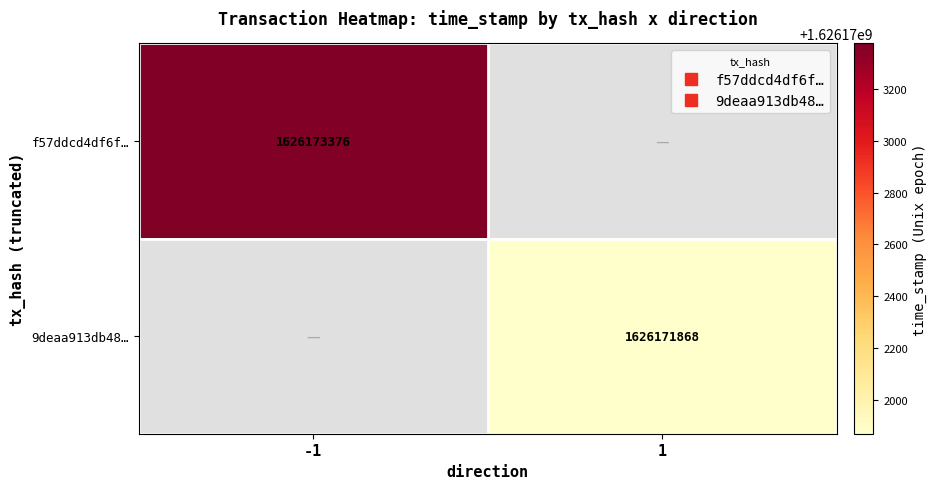

List the series in order of their peak value, highest first.

f57ddcd4df6fcfac7670bd899ef8de7b8307ab4, 9deaa913db48fc150115e7e50a0b2c316498eb1